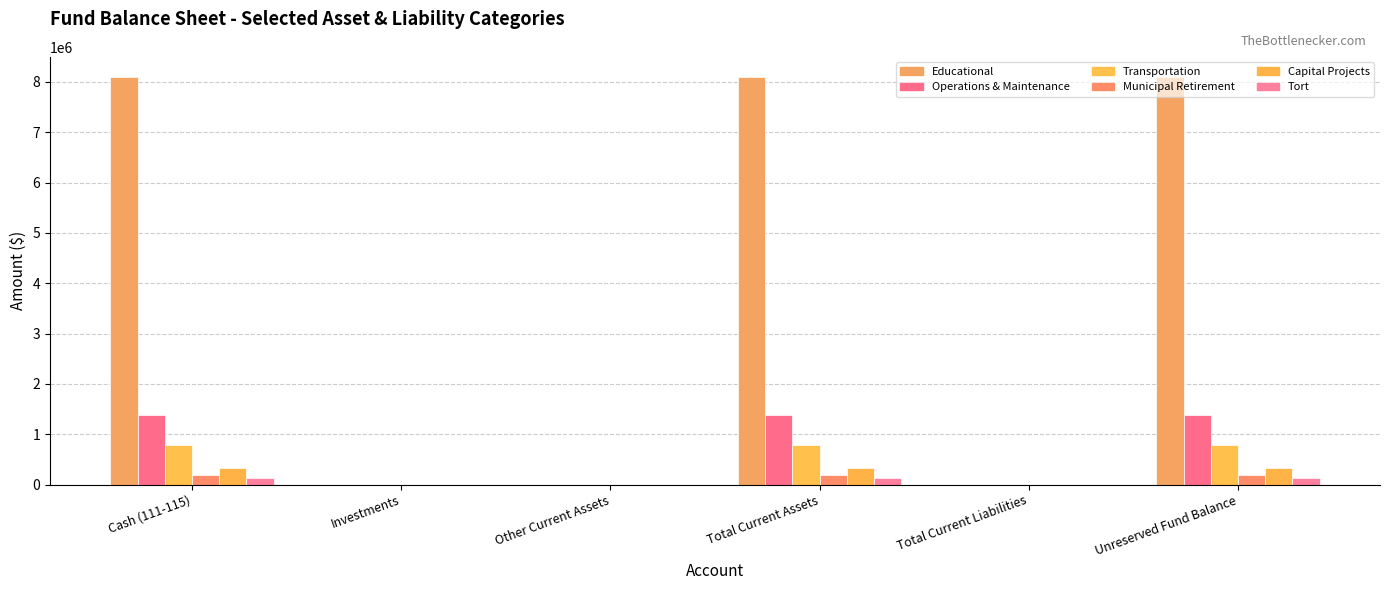

Reading left to right, what are all the values shown in this chart?

Educational: Cash (111-115)=8093072	Investments=0	Other Current Assets=30	Total Current Assets=8093072	Total Current Liabilities=0	Unreserved Fund Balance=8093072
Operations & Maintenance: Cash (111-115)=1385937	Investments=0	Other Current Assets=0	Total Current Assets=1385937	Total Current Liabilities=0	Unreserved Fund Balance=1385937
Transportation: Cash (111-115)=794618	Investments=0	Other Current Assets=0	Total Current Assets=794618	Total Current Liabilities=0	Unreserved Fund Balance=794618
Municipal Retirement: Cash (111-115)=187498	Investments=0	Other Current Assets=0	Total Current Assets=187498	Total Current Liabilities=0	Unreserved Fund Balance=187498
Capital Projects: Cash (111-115)=323173	Investments=0	Other Current Assets=0	Total Current Assets=323173	Total Current Liabilities=0	Unreserved Fund Balance=323173
Tort: Cash (111-115)=129482	Investments=0	Other Current Assets=0	Total Current Assets=129482	Total Current Liabilities=0	Unreserved Fund Balance=129482